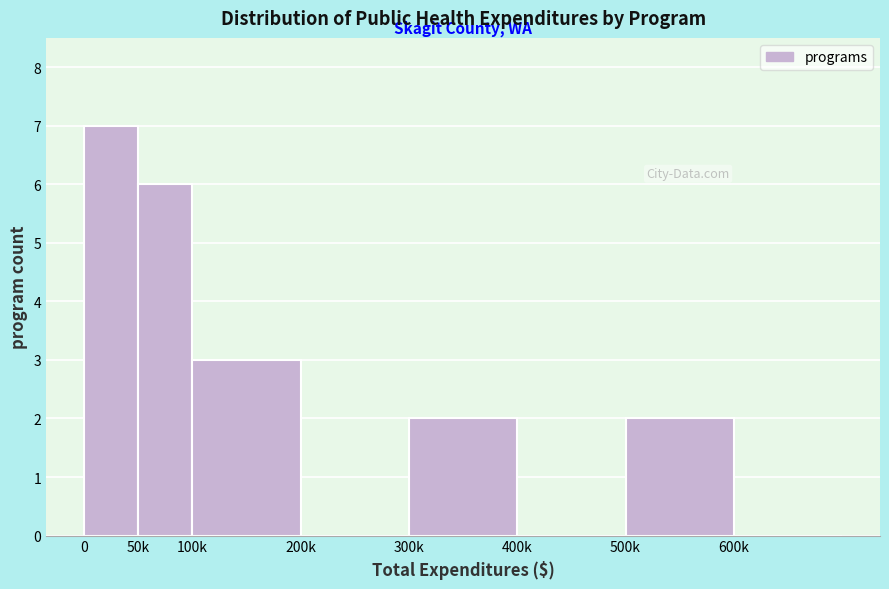

Reading left to right, what are all the values shown in this chart?

0=7	50k=6	100k=3	200k=0	300k=2	400k=0	500k=2	600k=0